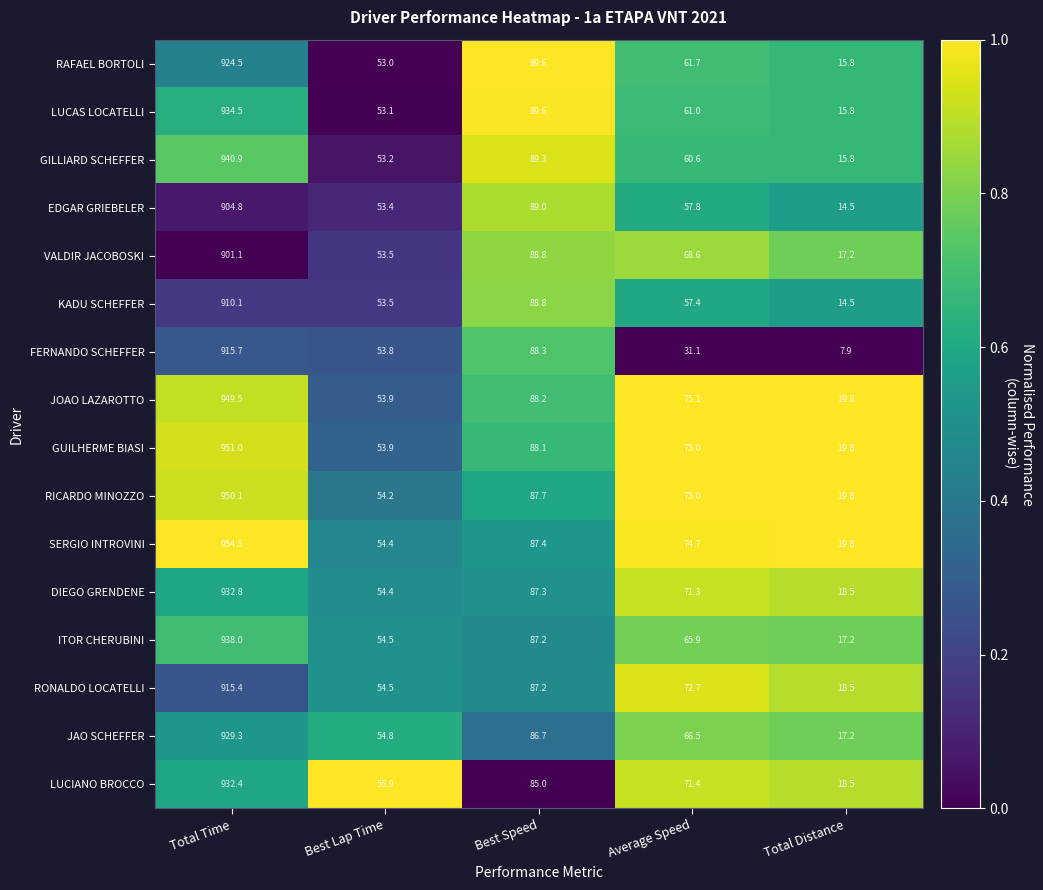

What is the spread (max minus min) of values at Average Speed?

44.0